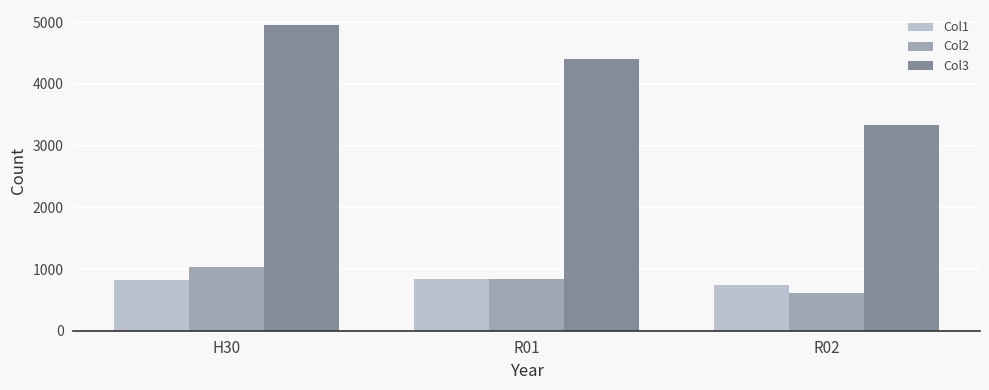

At which label is Col3 closest to 4143?

R01